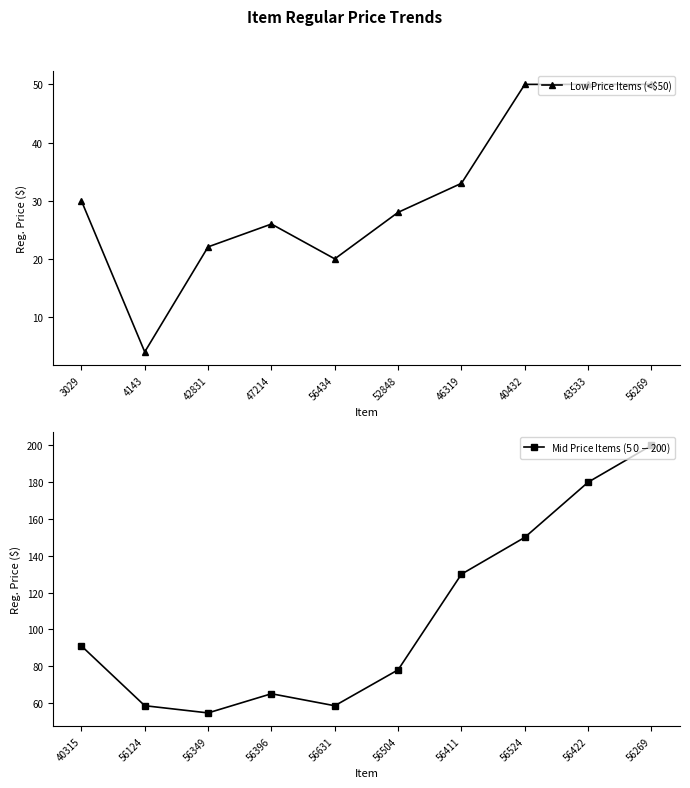

How many data points in Low Price Items (<$50) are above 29?

5